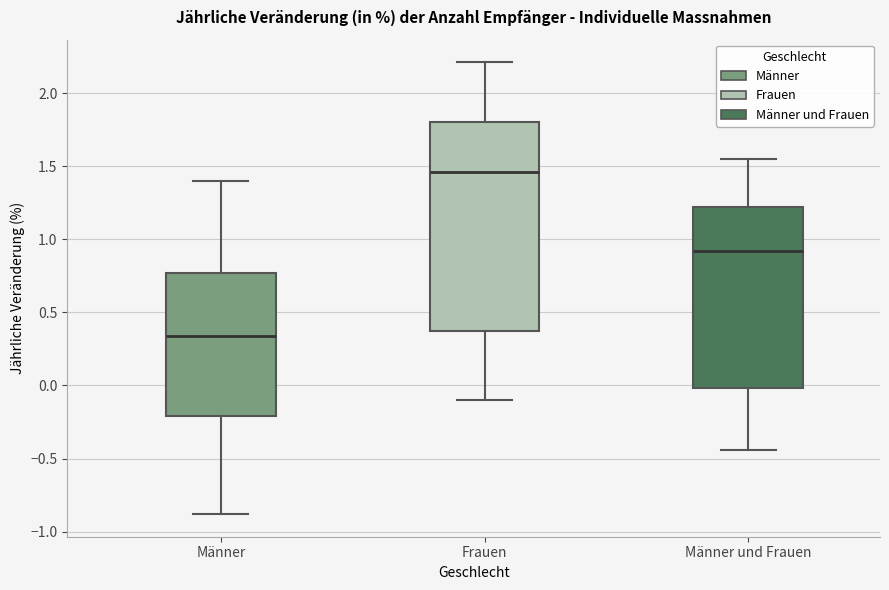

Reading left to right, read every box against the y-axis: the position of its median line, the range the box covers, and the ends of its whiskers. The values are not printed on the chart, so give them approximately, as read against the axis.

Männer: median 0.35, box -0.20 to 0.75, whiskers -0.90 to 1.40
Frauen: median 1.45, box 0.35 to 1.80, whiskers -0.10 to 2.20
Männer und Frauen: median 0.90, box 0.00 to 1.20, whiskers -0.45 to 1.55